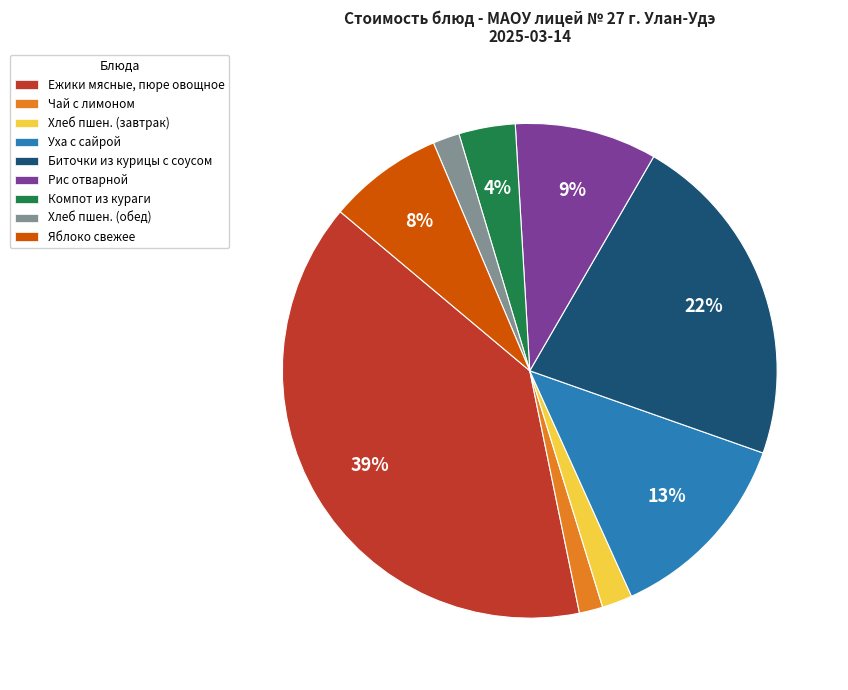

What percentage is the Хлеб пшен. (обед) slice, to the nearest percent?

2%